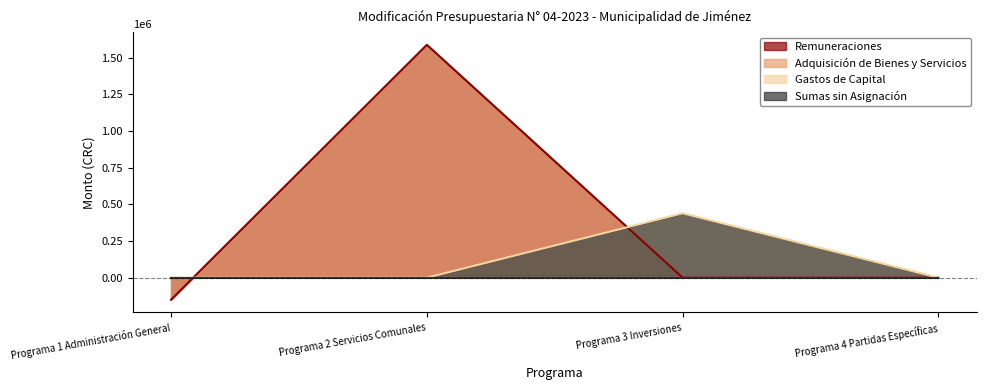

How many data points in Gastos de Capital are above 0?

1